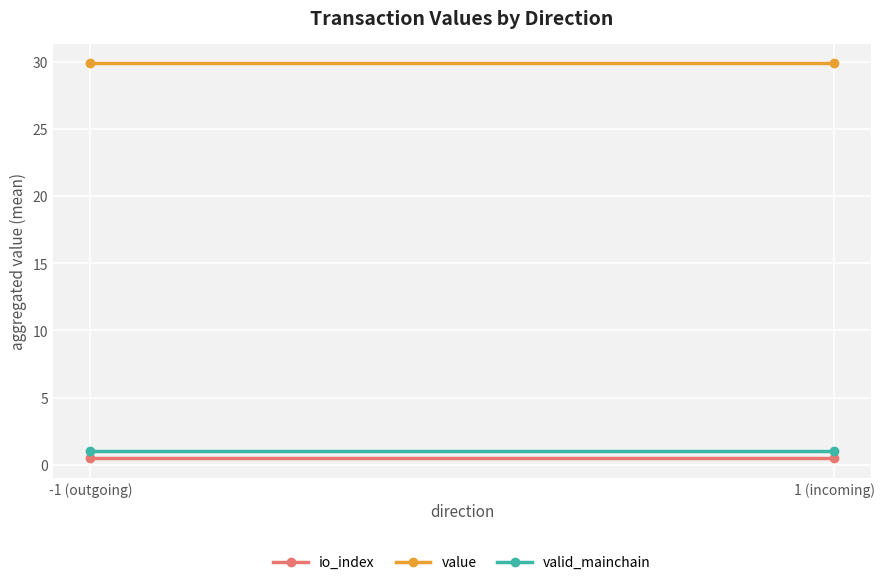

How many lines are shown in the chart?

3